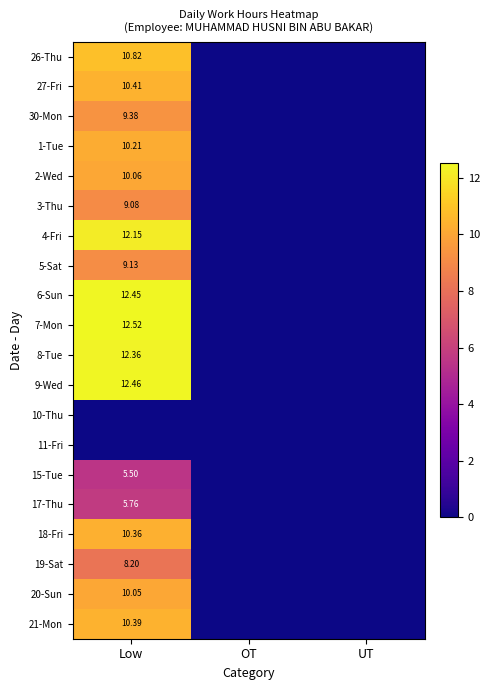

How many categories are shown in the chart?

3